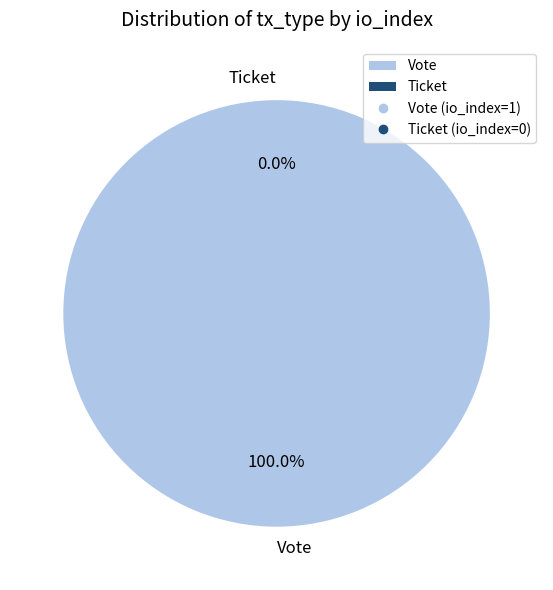

Is it true that Vote is 99% of the pie?

False